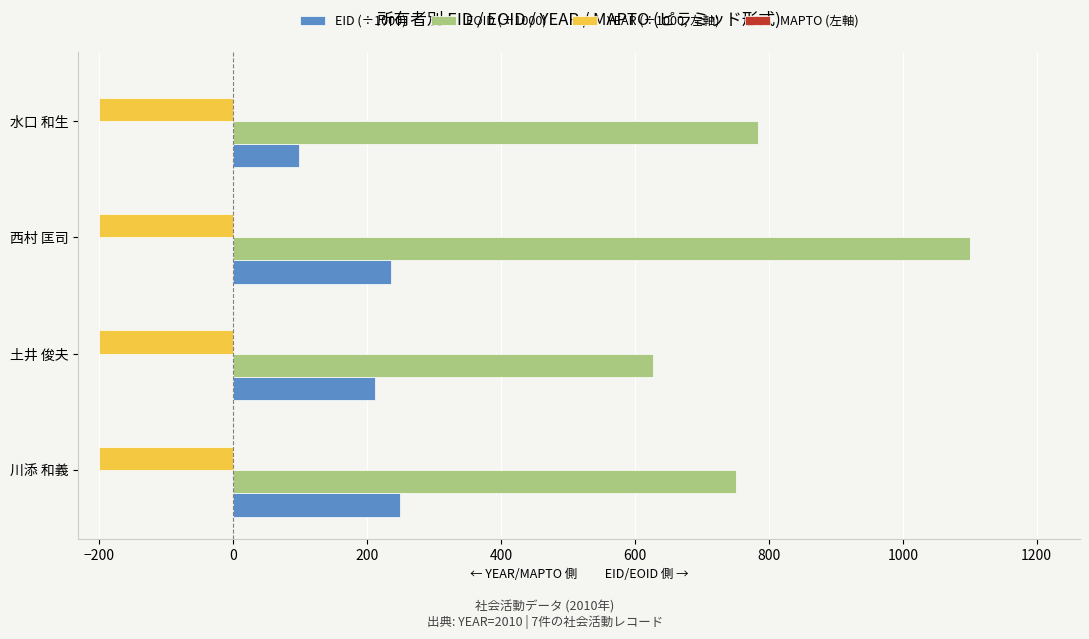

What is the total value across all series at 川添 和義?

798.3